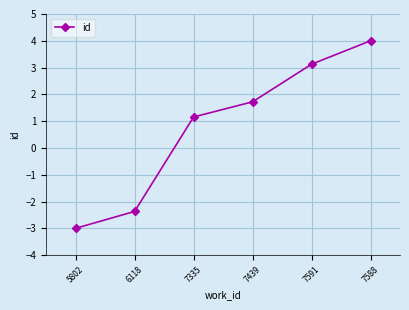

Reading left to right, extract all data points from this chart.

5802=-3.0	6118=-2.4	7335=1.2	7439=1.7	7591=3.1	7588=4.0